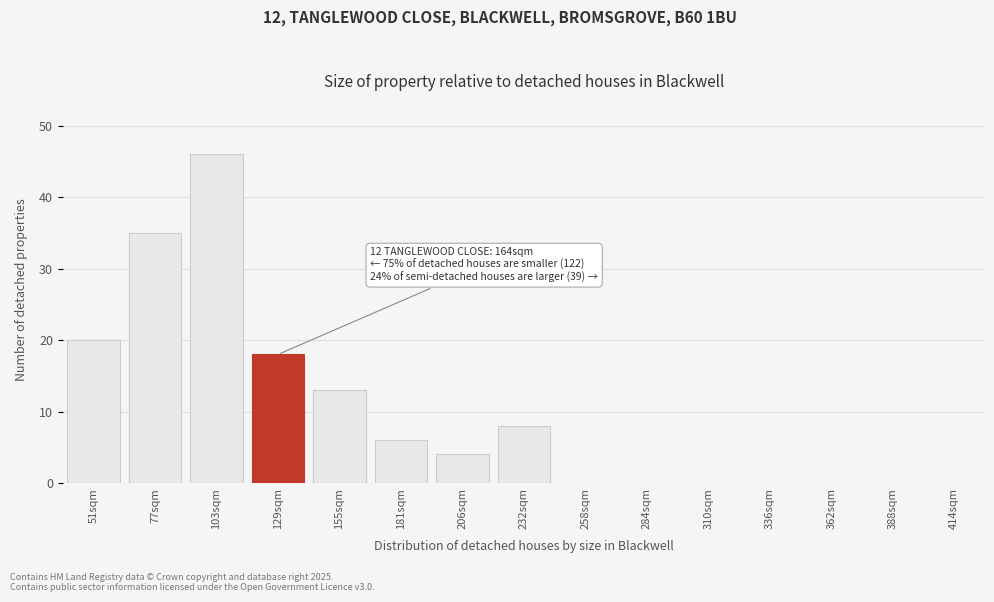

Reading left to right, list all the values displayed in this chart.

51sqm=20	77sqm=35	103sqm=46	129sqm=18	155sqm=13	181sqm=6	206sqm=4	232sqm=8	258sqm=0	284sqm=0	310sqm=0	336sqm=0	362sqm=0	388sqm=0	414sqm=0